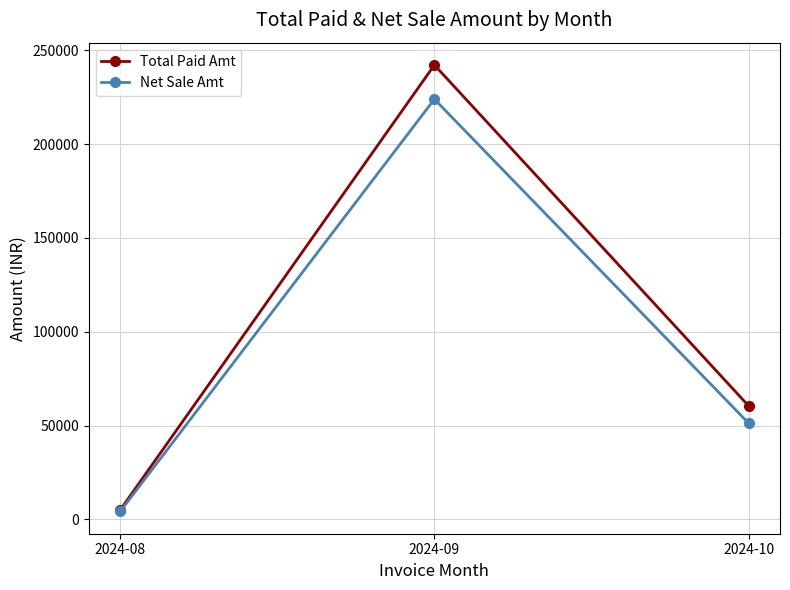

Which series has the widest spread of values?

Total Paid Amt